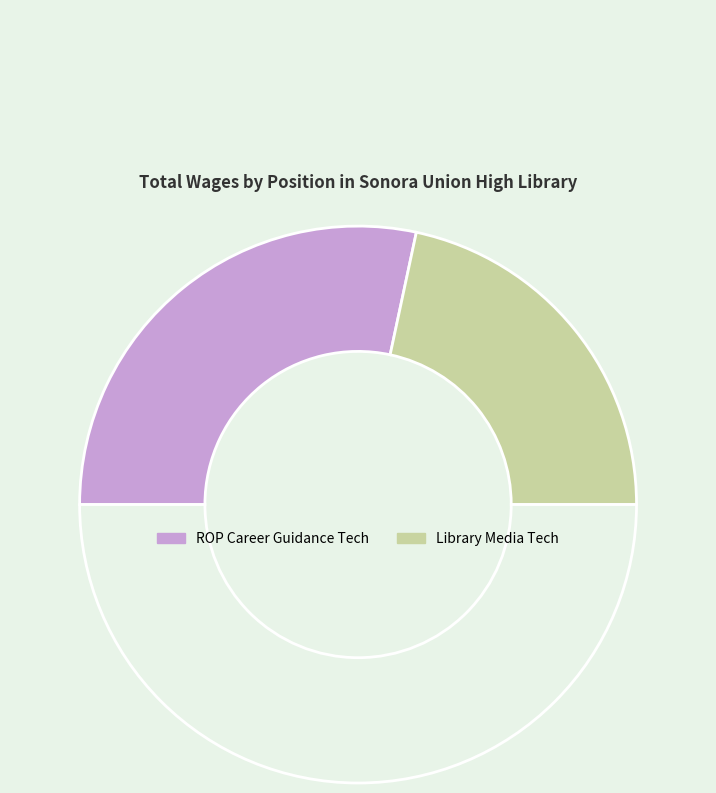

How many segments does this pie chart have?

3